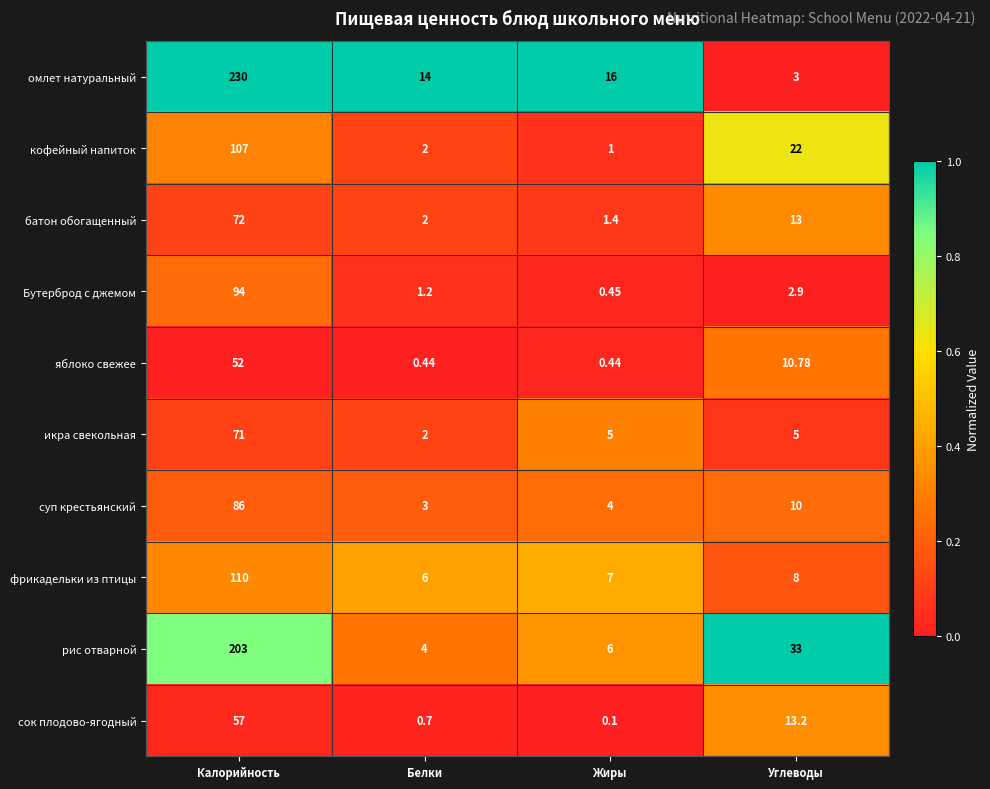

List the labels in order of суп крестьянский value, smallest first.

Белки, Жиры, Углеводы, Калорийность